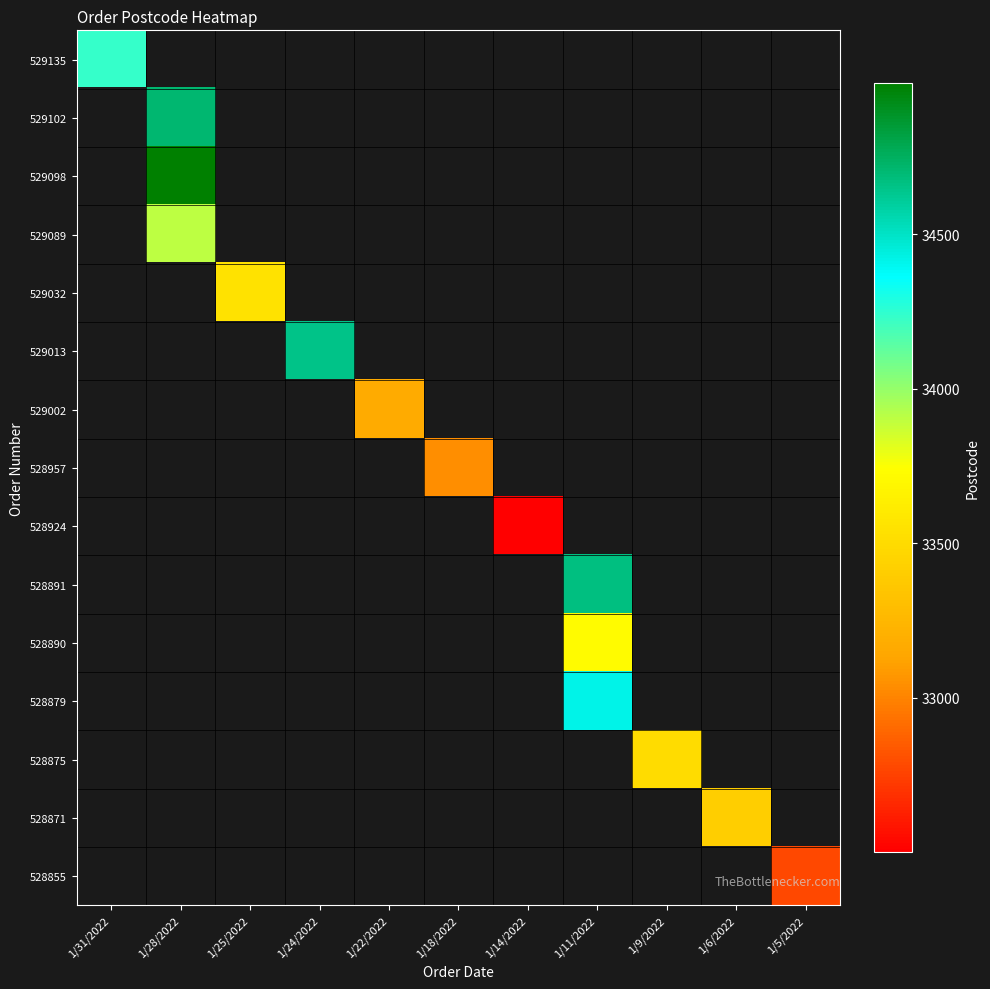

Count the number of categories in the chart.

11